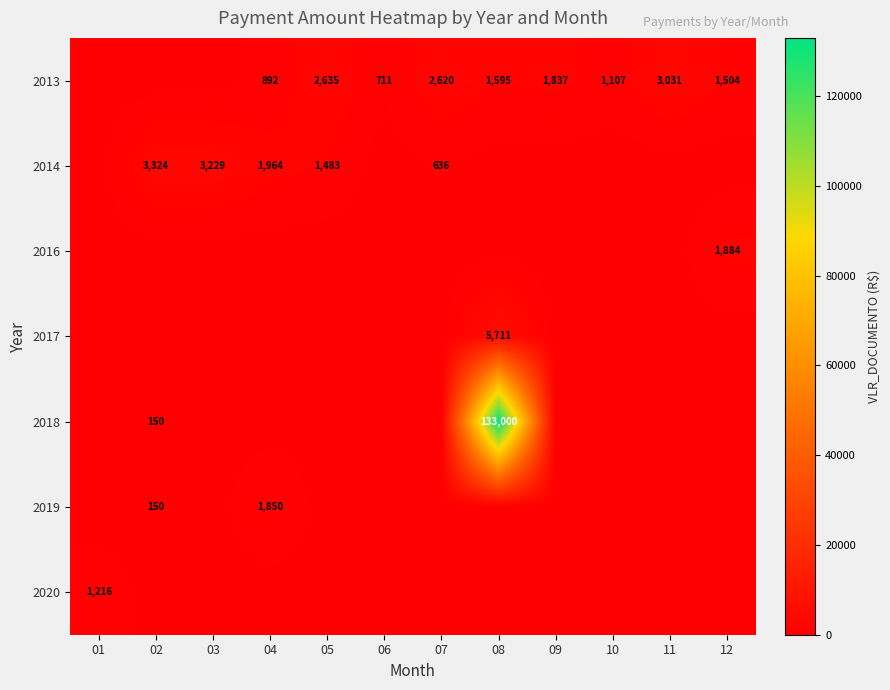

The 2014 series shows 636 at 07. True or false?

True